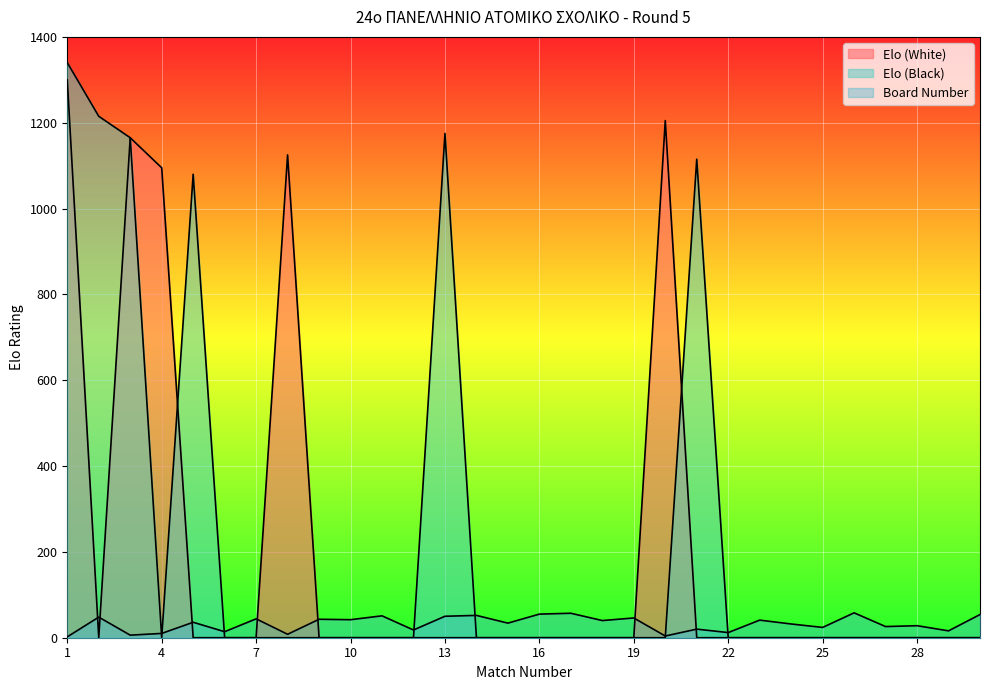

List the series in order of their peak value, highest first.

Elo (Black), Elo (White), Board Number